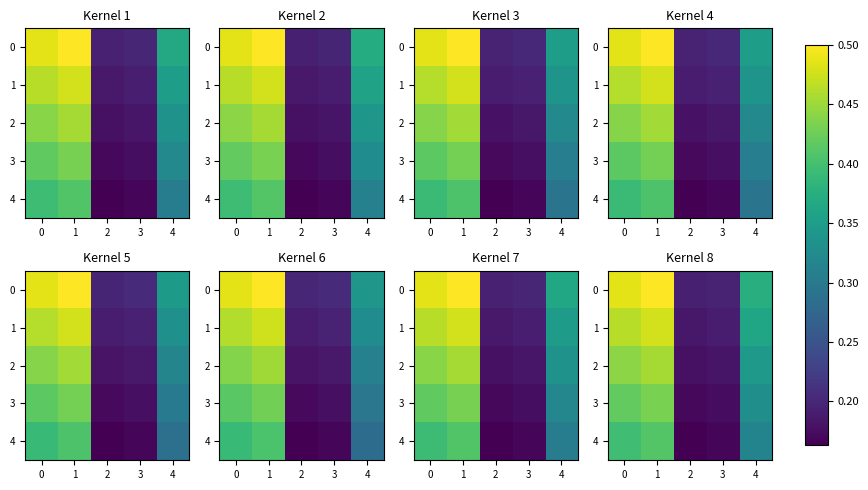

What is the sum of all 2 values?

1.6